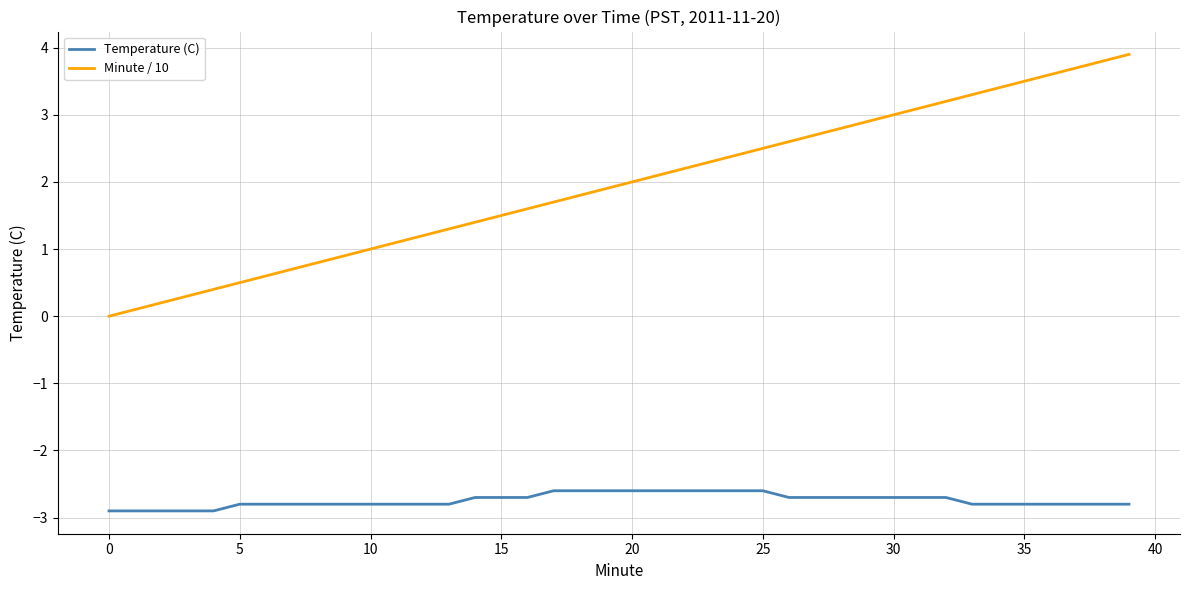

Reading left to right, extract all data points from this chart.

Temperature (C): -2.9	-2.9	-2.9	-2.9	-2.9	-2.8	-2.8	-2.8	-2.8	-2.8	-2.8	-2.8	-2.8	-2.8	-2.7	-2.7	-2.7	-2.6	-2.6	-2.6	-2.6	-2.6	-2.6	-2.6	-2.6	-2.6	-2.7	-2.7	-2.7	-2.7	-2.7	-2.7	-2.7	-2.8	-2.8	-2.8	-2.8	-2.8	-2.8	-2.8
Minute / 10: 0.0	0.1	0.2	0.3	0.4	0.5	0.6	0.7	0.8	0.9	1.0	1.1	1.2	1.3	1.4	1.5	1.6	1.7	1.8	1.9	2.0	2.1	2.2	2.3	2.4	2.5	2.6	2.7	2.8	2.9	3.0	3.1	3.2	3.3	3.4	3.5	3.6	3.7	3.8	3.9